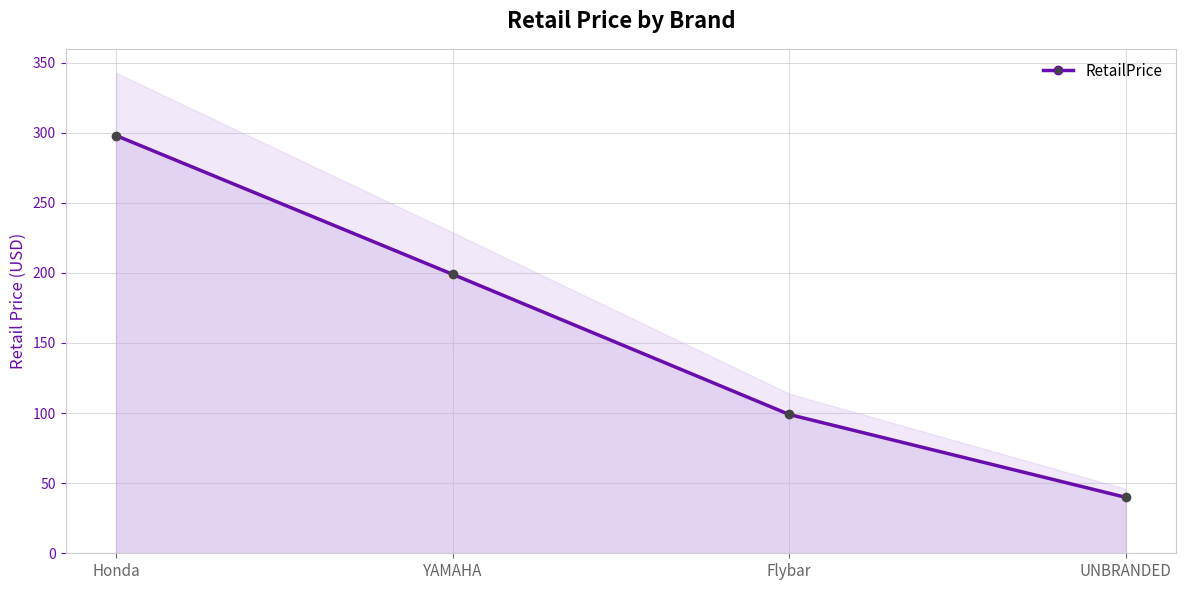

The chart shows a value of 465.3 at Honda. True or false?

False